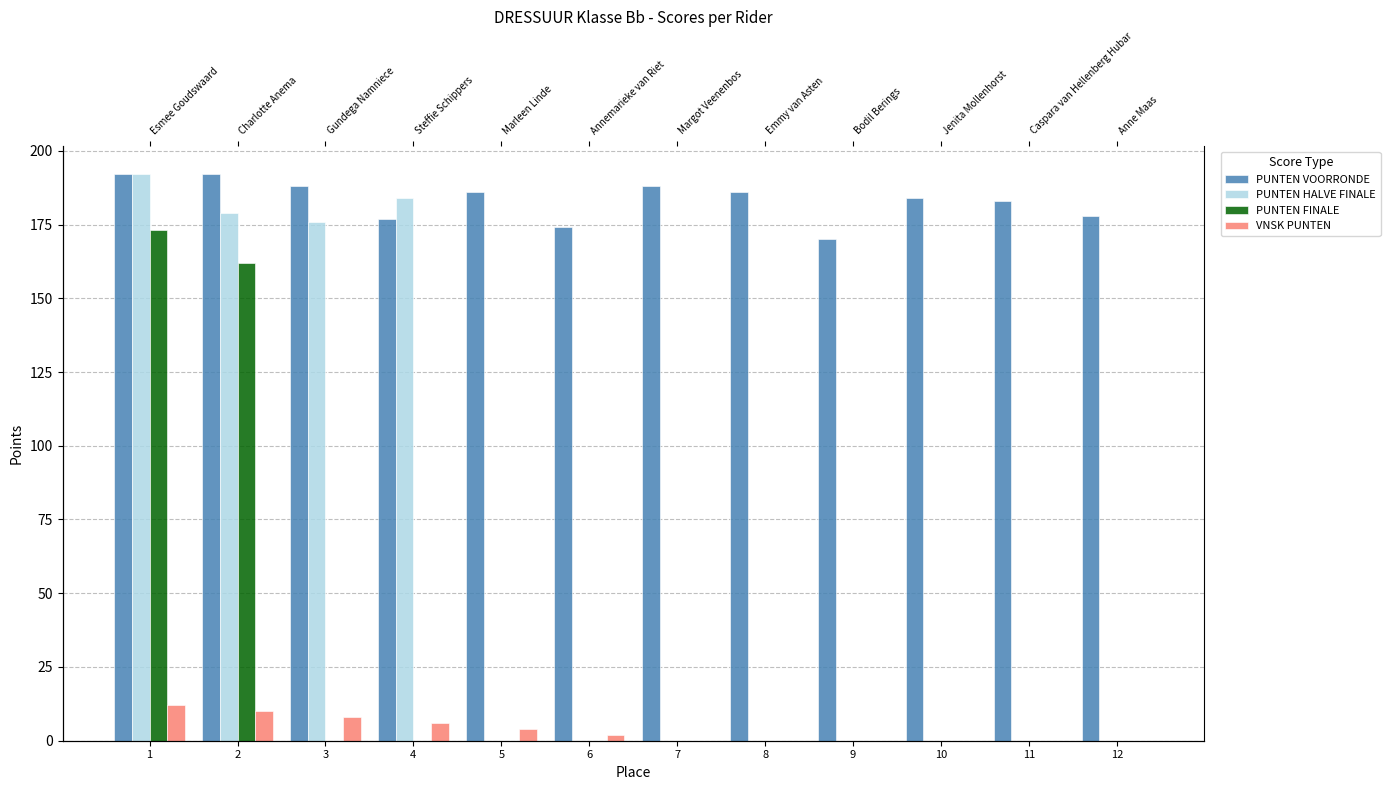

What are all the series names shown in the legend?

PUNTEN VOORRONDE, PUNTEN HALVE FINALE, PUNTEN FINALE, VNSK PUNTEN